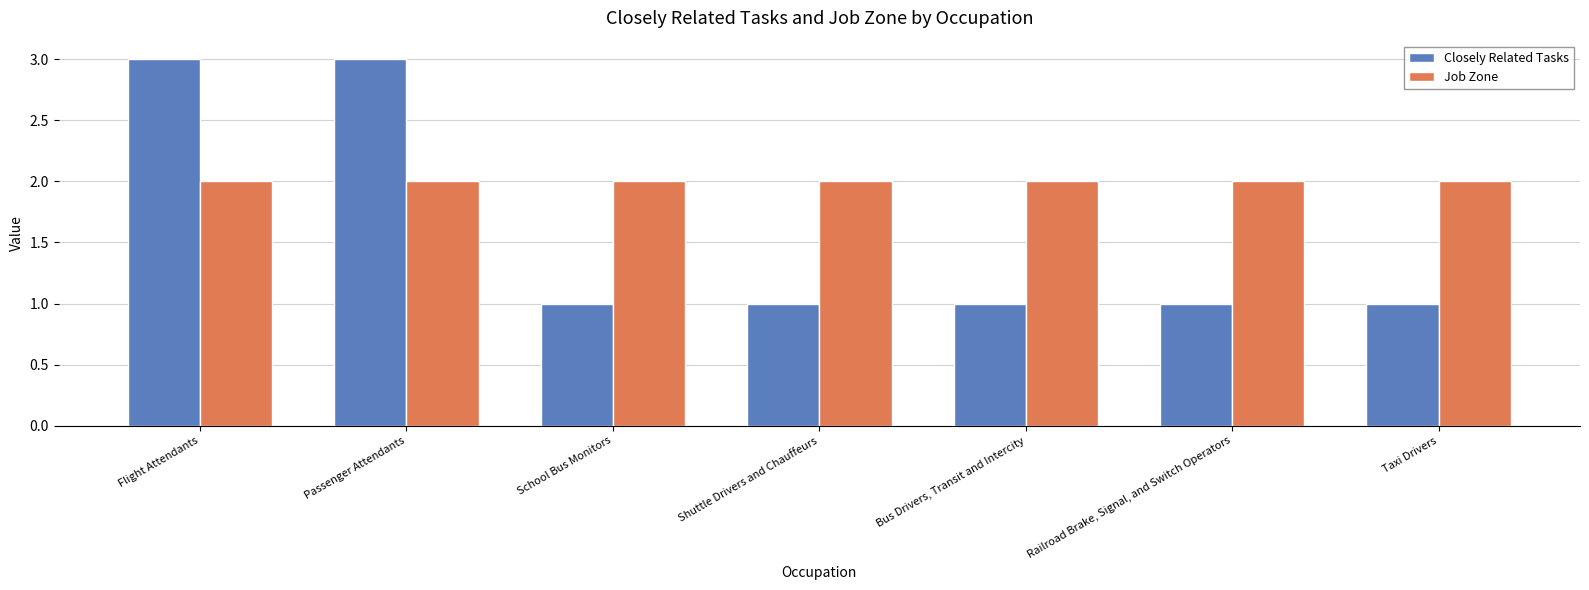

Rank the series by their average value, from lowest to highest.

Closely Related Tasks, Job Zone